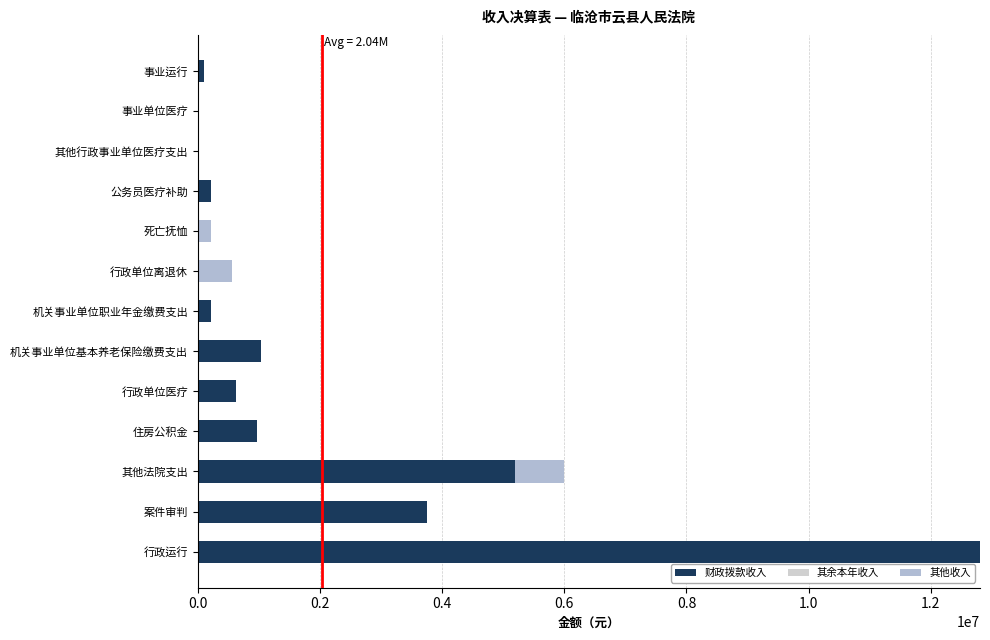

How many distinct data groups are displayed?

2